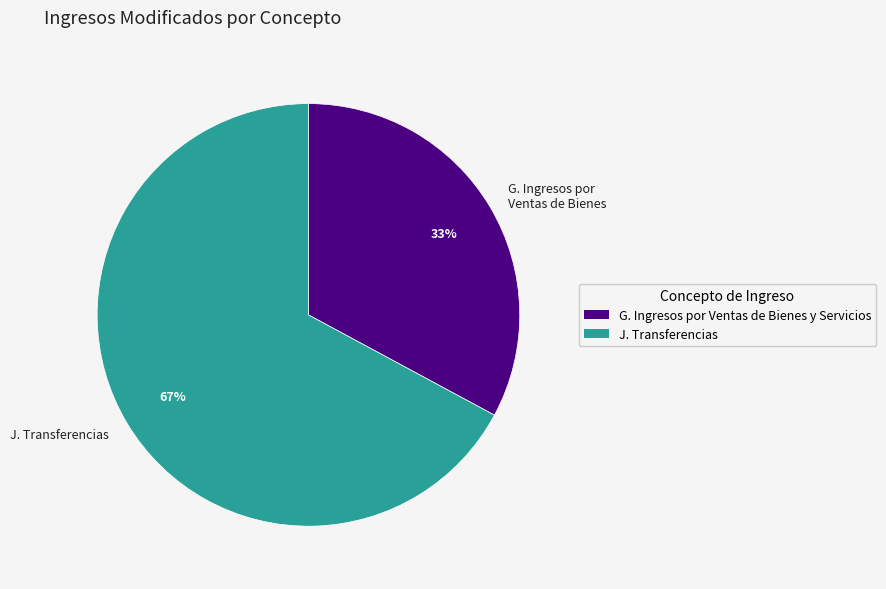

True or false: J. Transferencias accounts for 82% of the total.

False